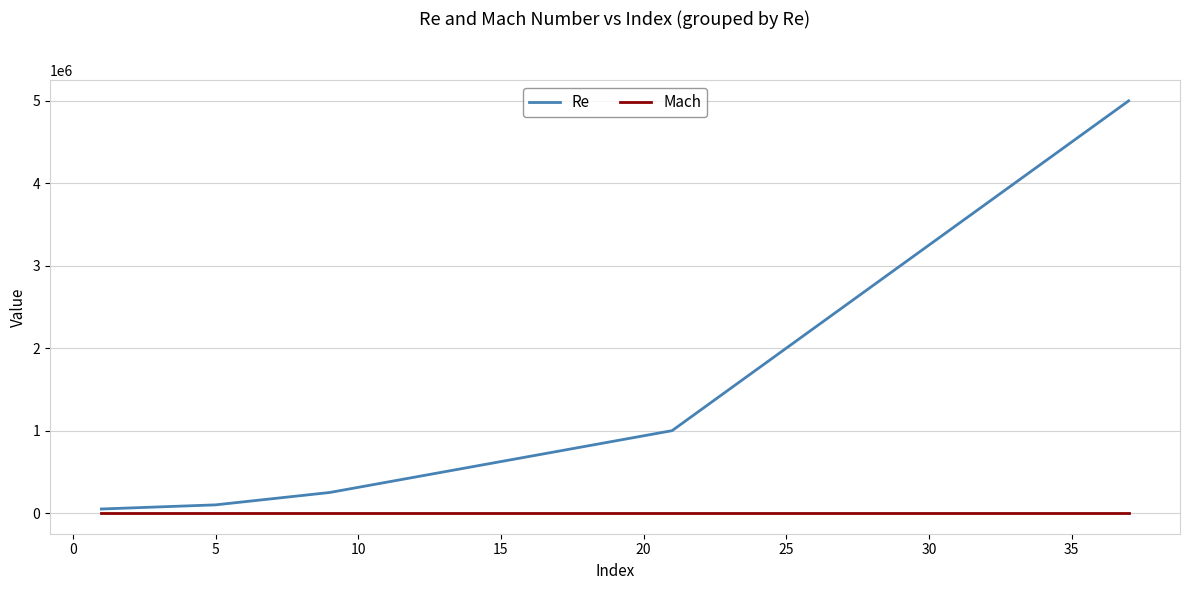

Does the chart display data point markers on the line(s)?

No